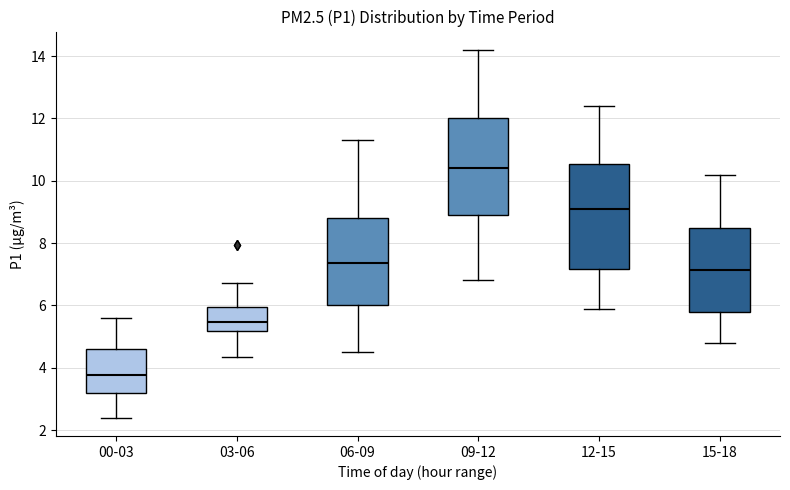

Comparing the boxes themselves (not the whiskers), which one is the tallest?

12-15